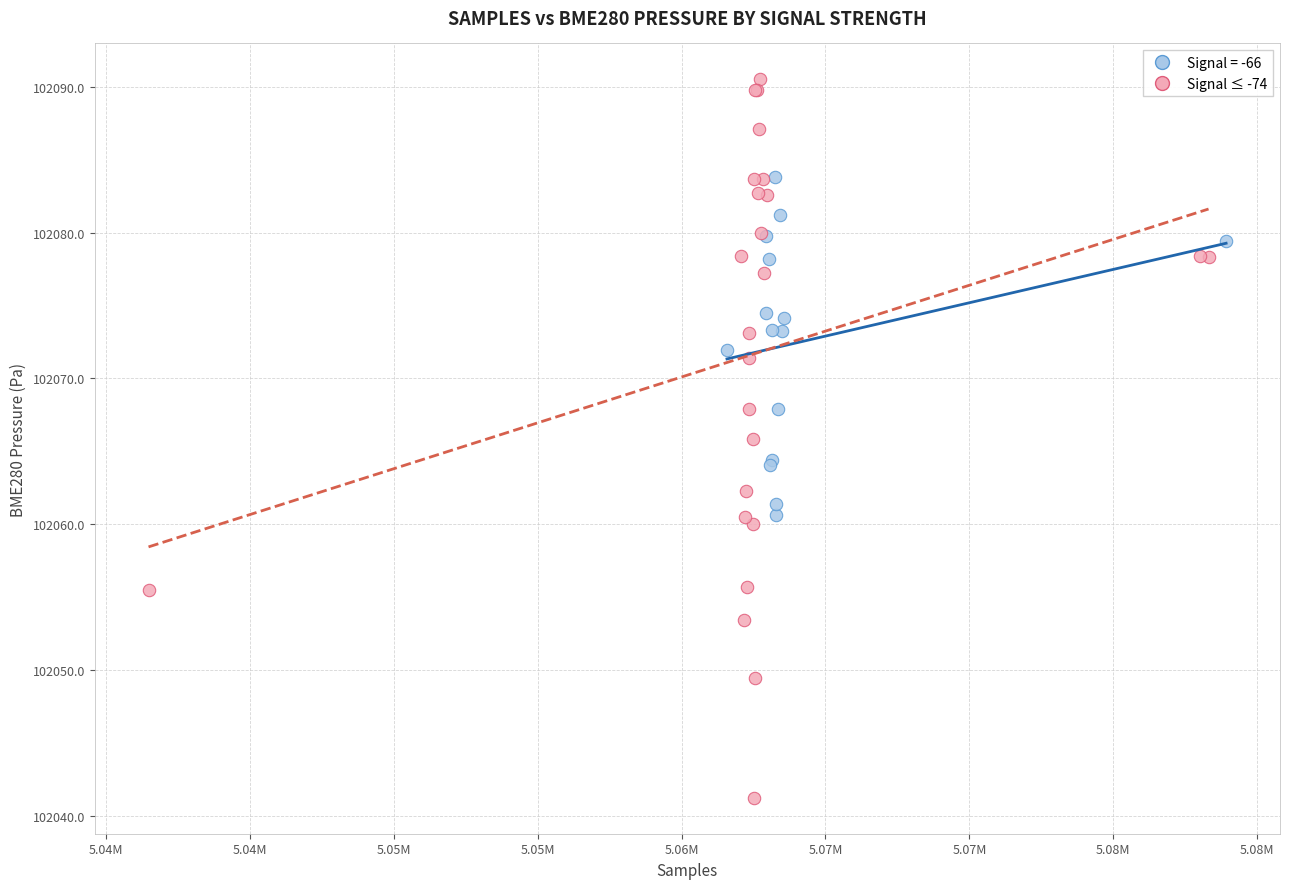

Which series reaches the maximum Y coordinate?

Signal ≤ -74